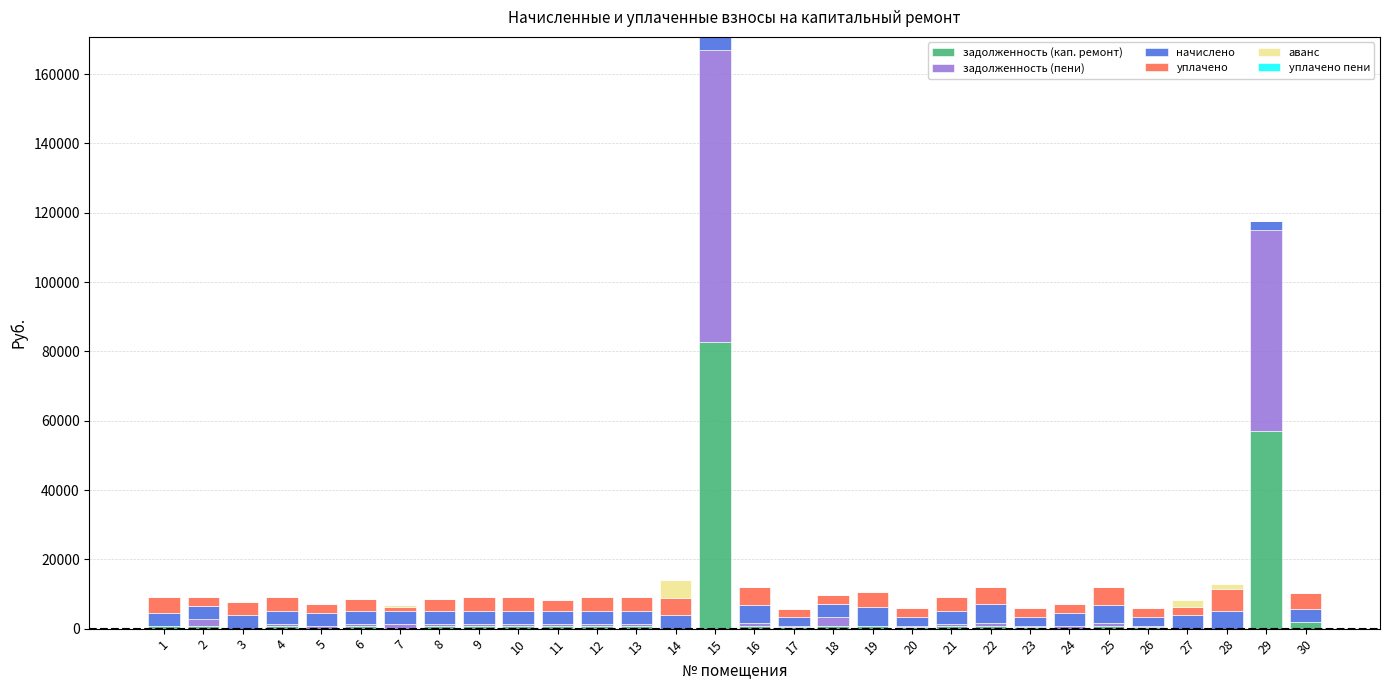

The value of задолженность (кап. ремонт) at 7 is 0.0. True or false?

True